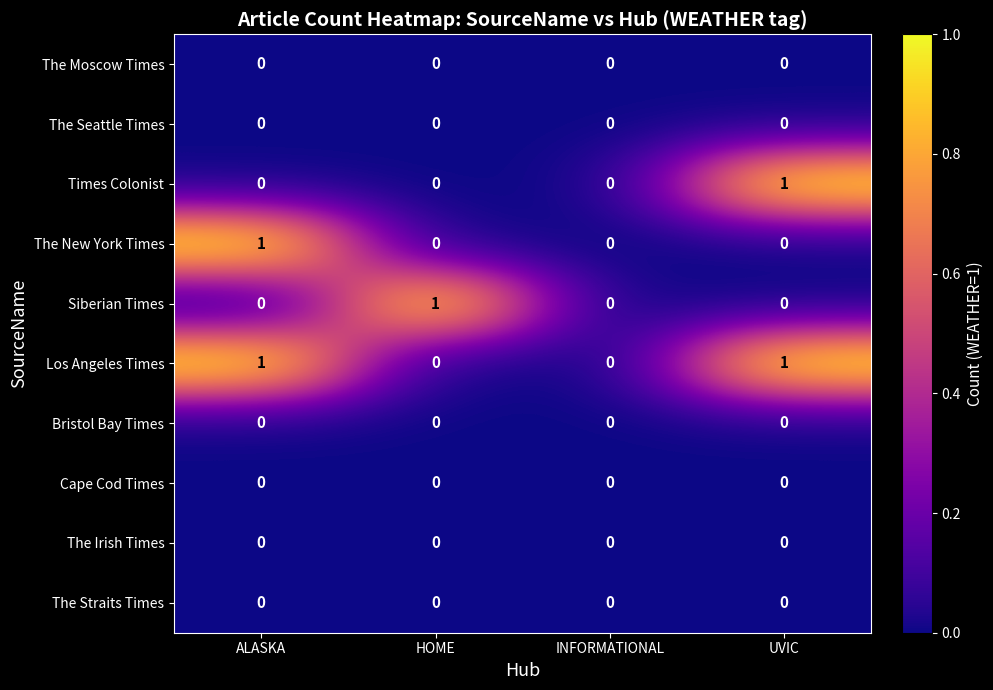

How many Times Colonist values are between 0 and 1?

4